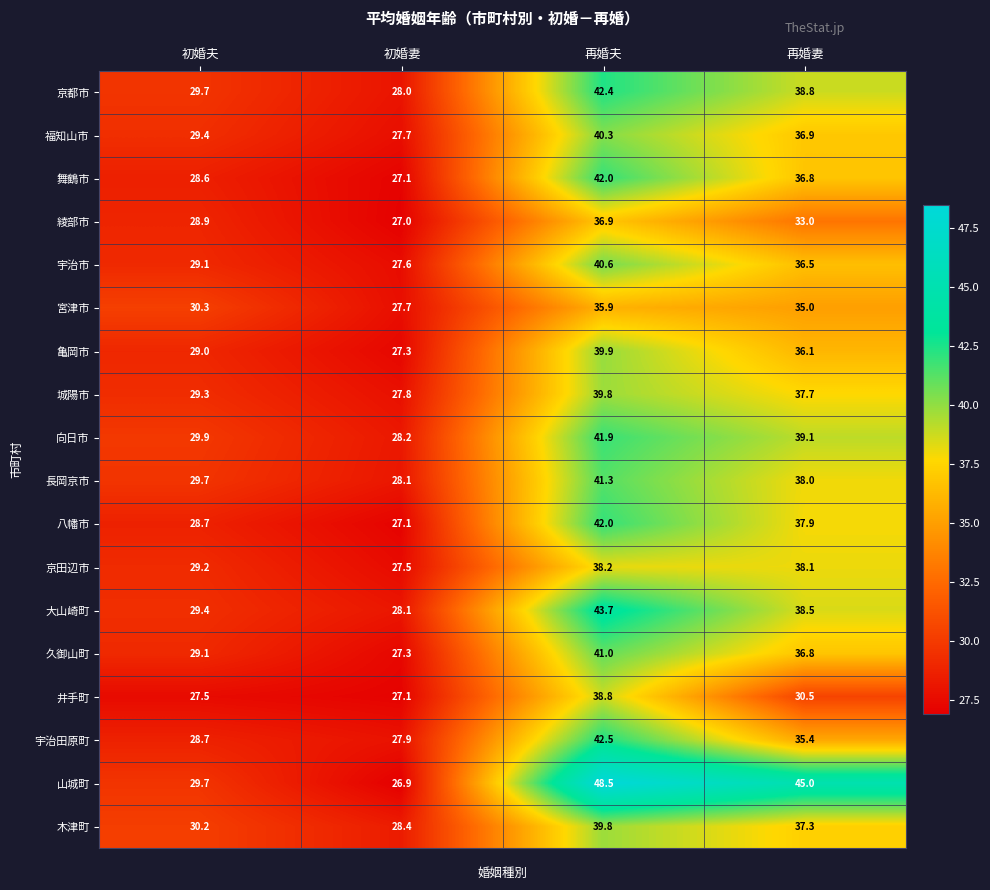

What is the sum of the 宮津市 values at 再婚妻 and 初婚夫?

65.3